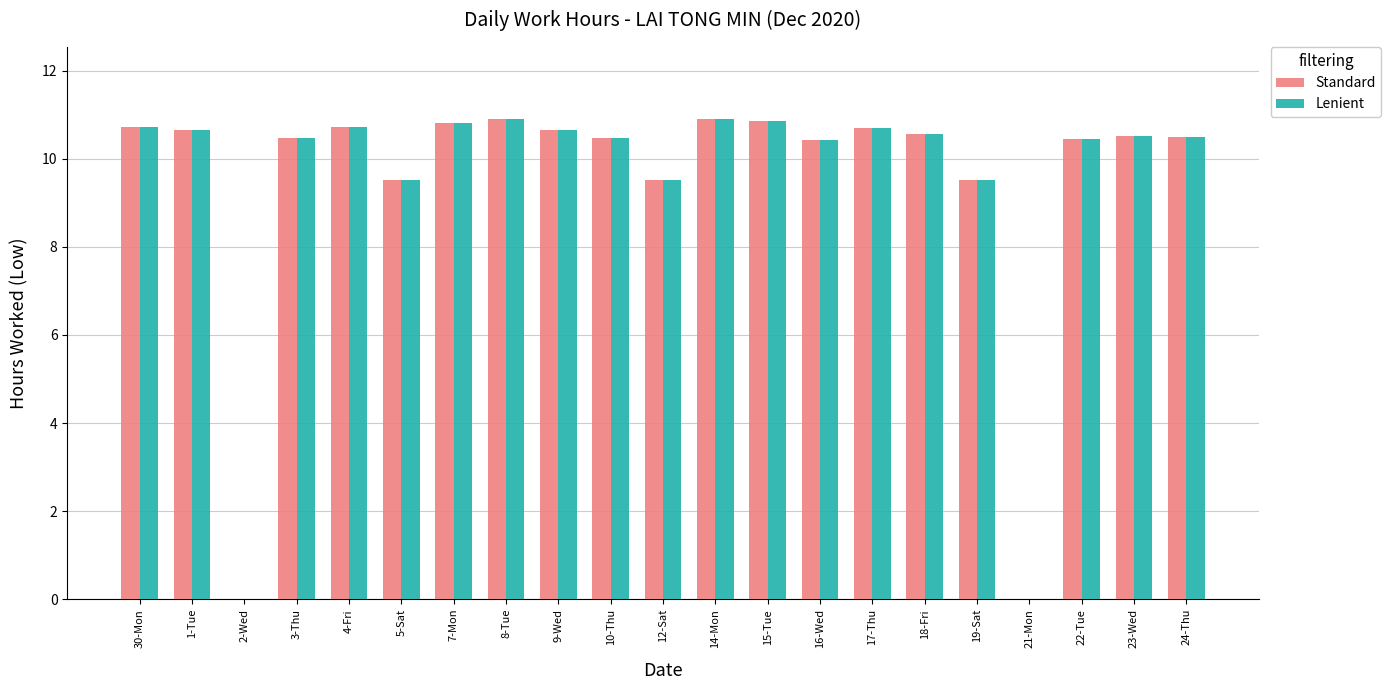

True or false: Standard has a value of 10.8 at 15-Tue.

True